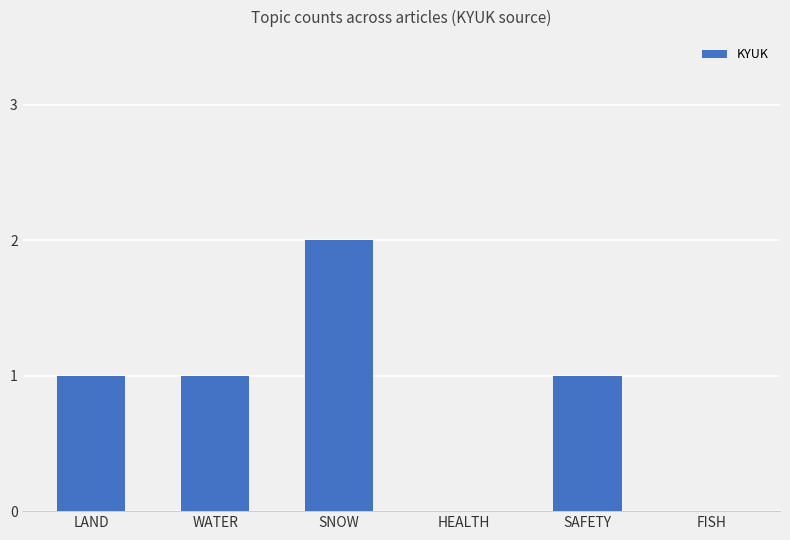

Are the bars horizontal?

No